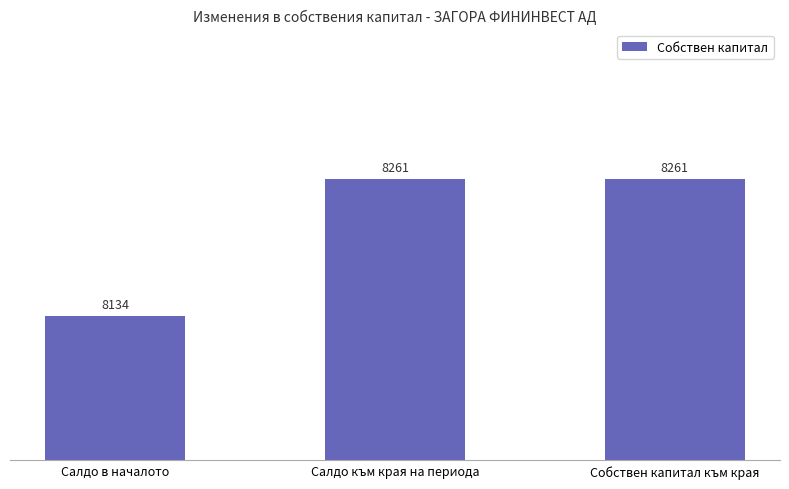

What is the change in value from Салдо в началото to Салдо към края на периода?

+127